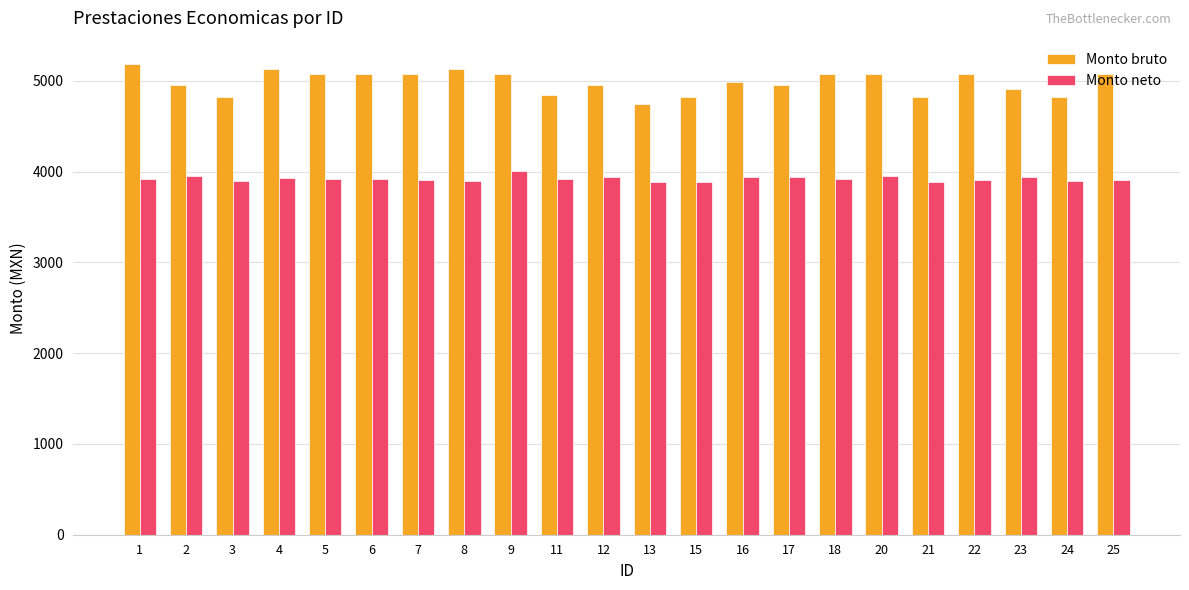

Between 8 and 21, which series saw the biggest shift?

Monto bruto